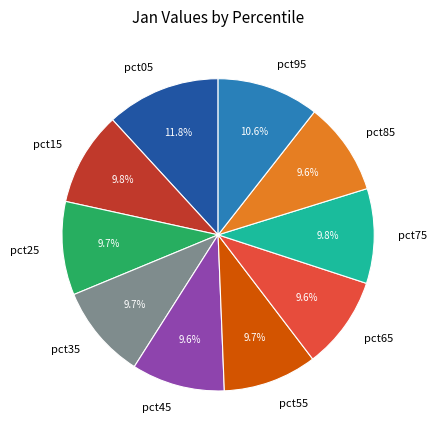

Between pct35 and pct95, which is larger?

pct95